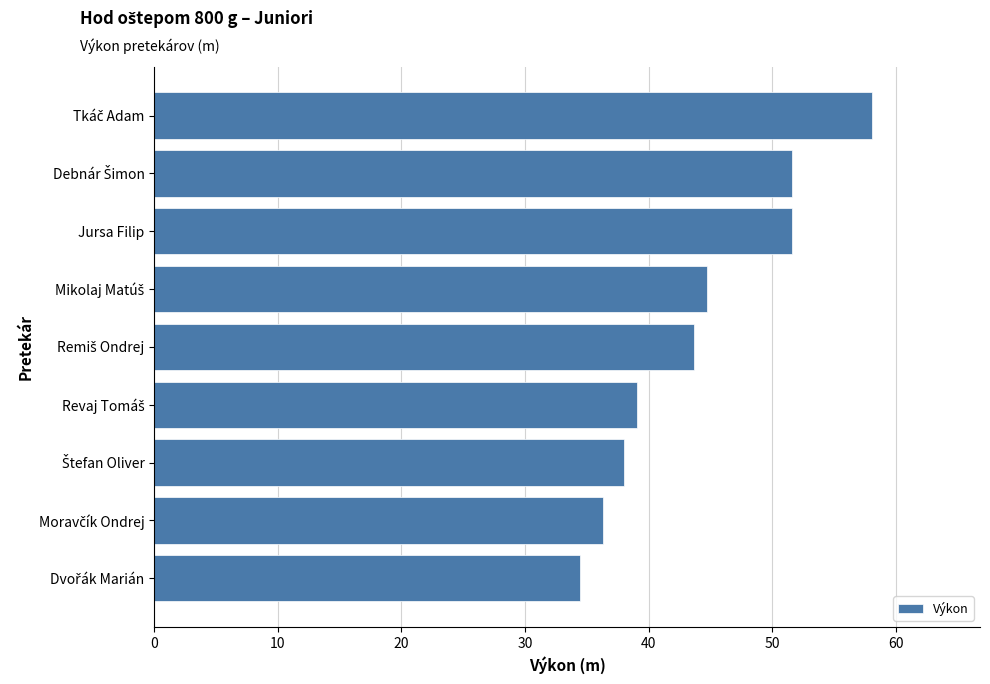

How many bars are there in total?

9